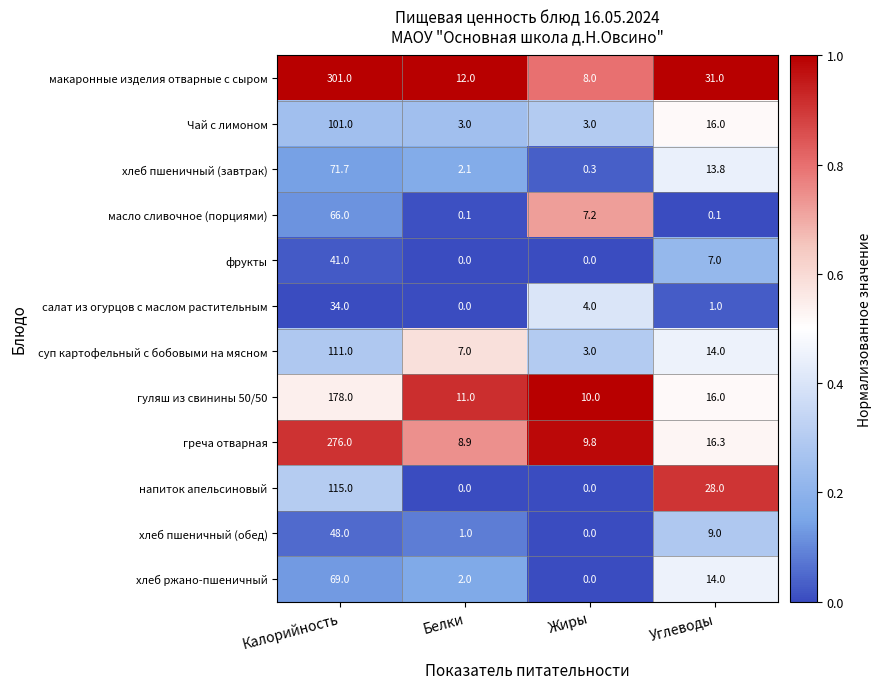

At which label does гуляш из свинины 50/50 first exceed 16?

Калорийность